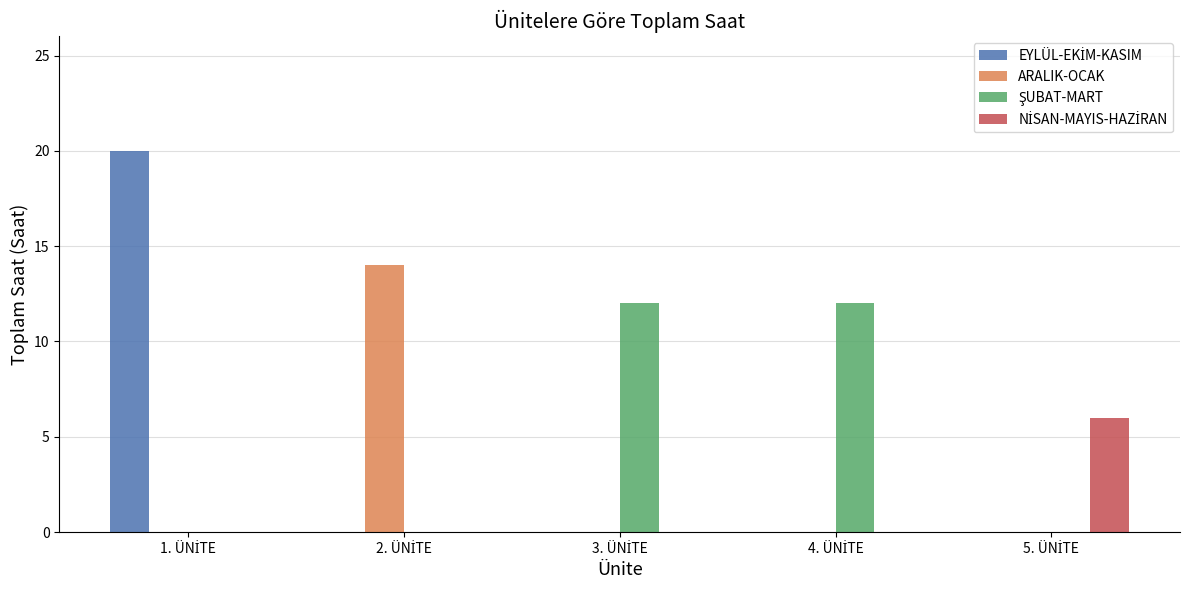

What is the maximum value shown in the chart?

20